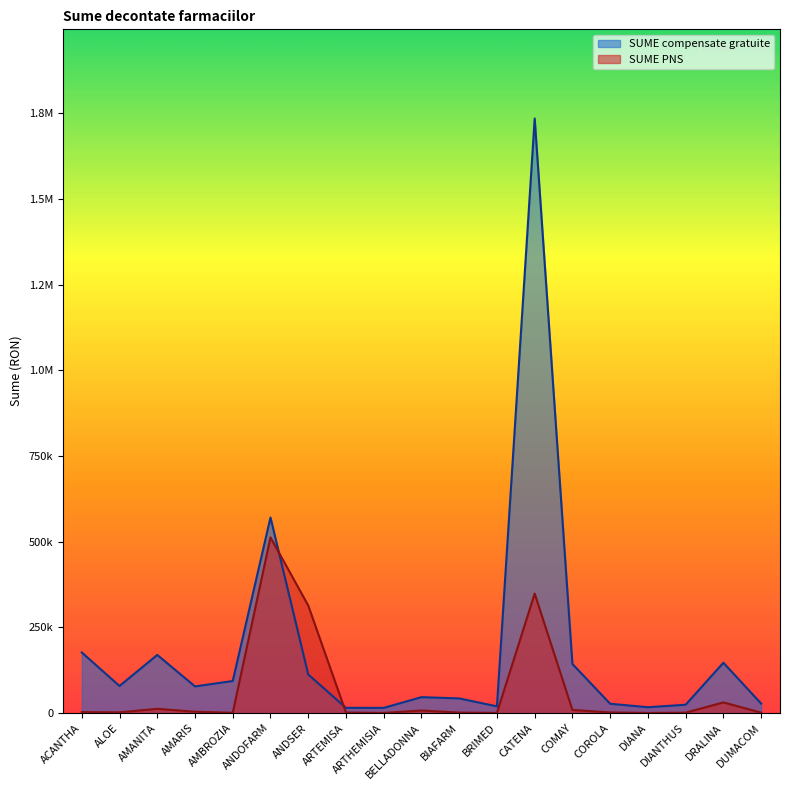

What position from the right is CATENA?

7